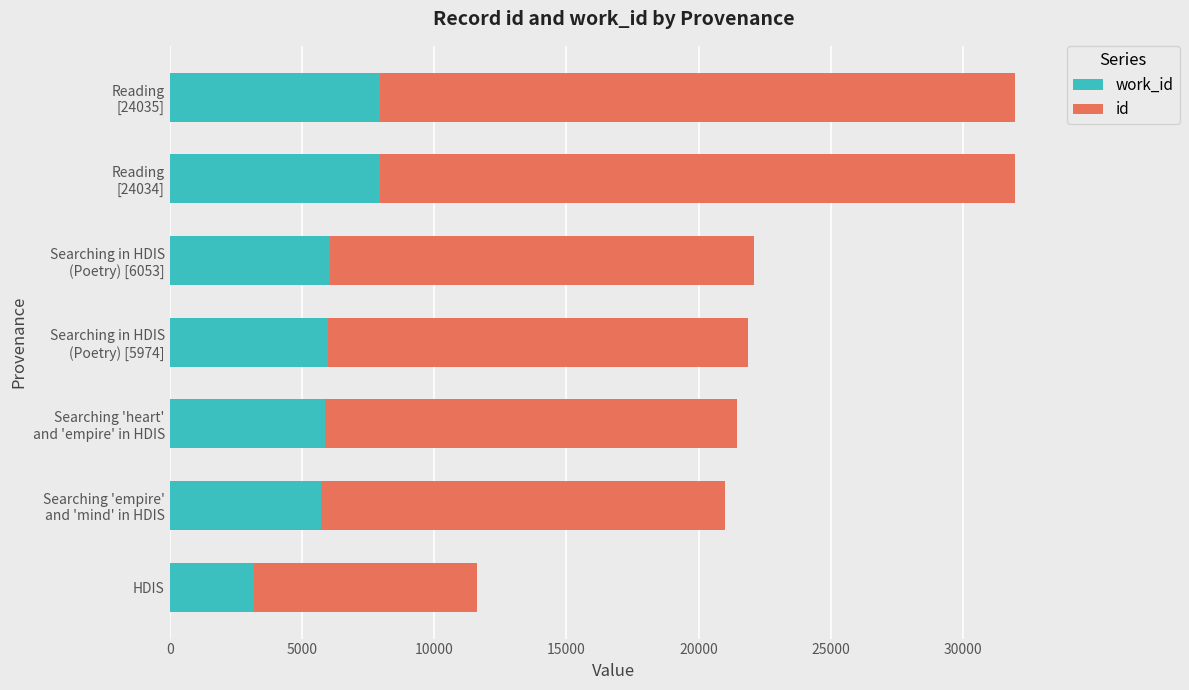

What are all the series names shown in the legend?

work_id, id